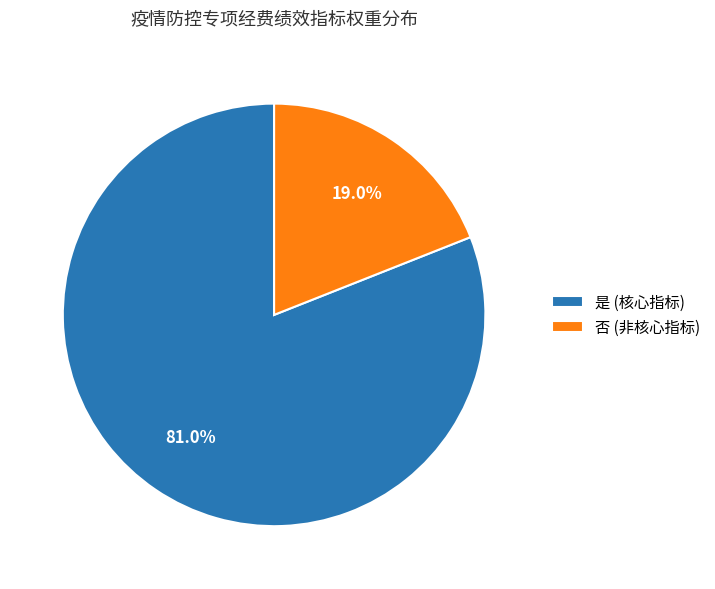

How many segments does this pie chart have?

2